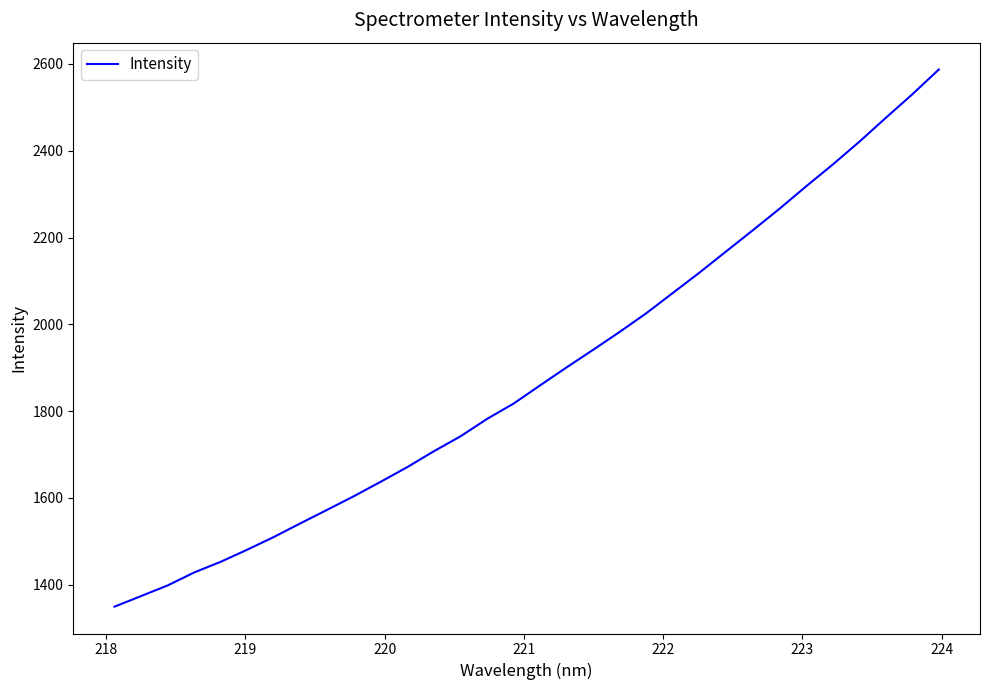

Count the number of values greater than 1859.

16